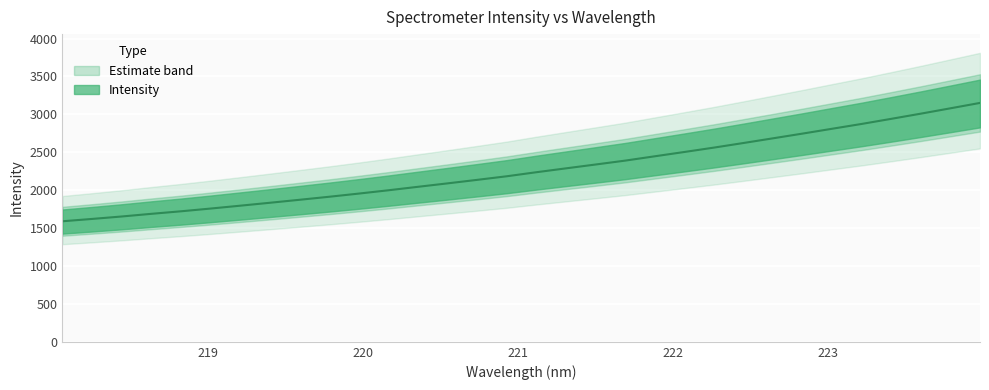

How many lines are shown in the chart?

1